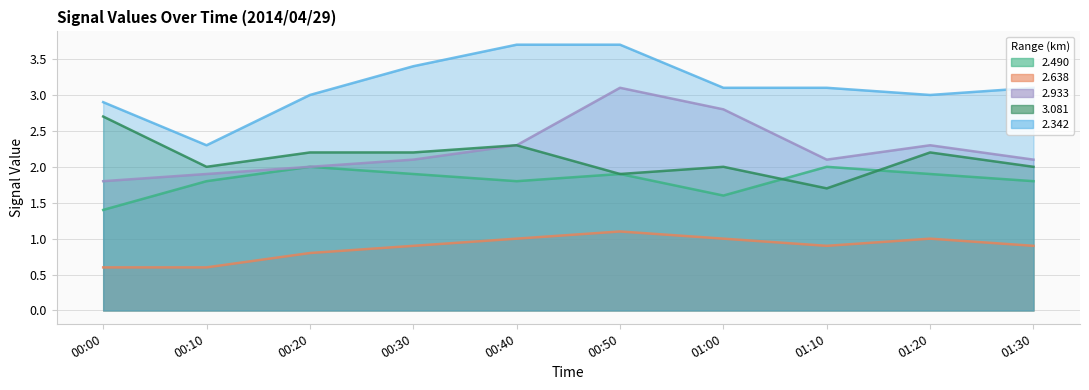

Reading left to right, what are all the values shown in this chart?

2.490: 00:00=1.4	00:10=1.8	00:20=2.0	00:30=1.9	00:40=1.8	00:50=1.9	01:00=1.6	01:10=2.0	01:20=1.9	01:30=1.8
2.638: 00:00=0.6	00:10=0.6	00:20=0.8	00:30=0.9	00:40=1.0	00:50=1.1	01:00=1.0	01:10=0.9	01:20=1.0	01:30=0.9
2.933: 00:00=1.8	00:10=1.9	00:20=2.0	00:30=2.1	00:40=2.3	00:50=3.1	01:00=2.8	01:10=2.1	01:20=2.3	01:30=2.1
3.081: 00:00=2.7	00:10=2.0	00:20=2.2	00:30=2.2	00:40=2.3	00:50=1.9	01:00=2.0	01:10=1.7	01:20=2.2	01:30=2.0
2.342: 00:00=2.9	00:10=2.3	00:20=3.0	00:30=3.4	00:40=3.7	00:50=3.7	01:00=3.1	01:10=3.1	01:20=3.0	01:30=3.1